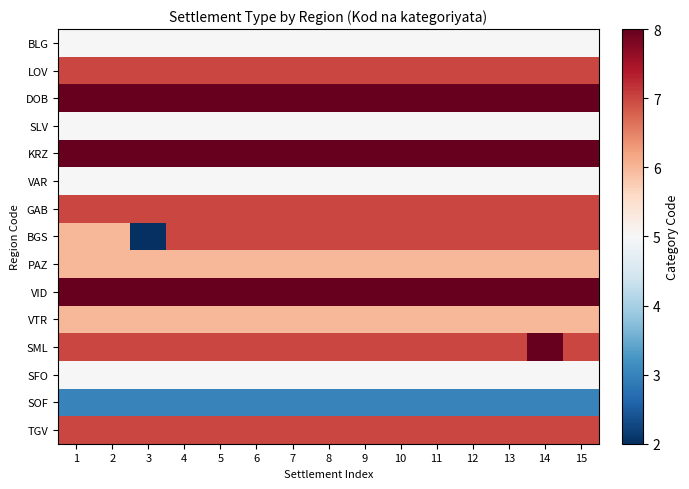

At which category is the sum across all series the highest?

14